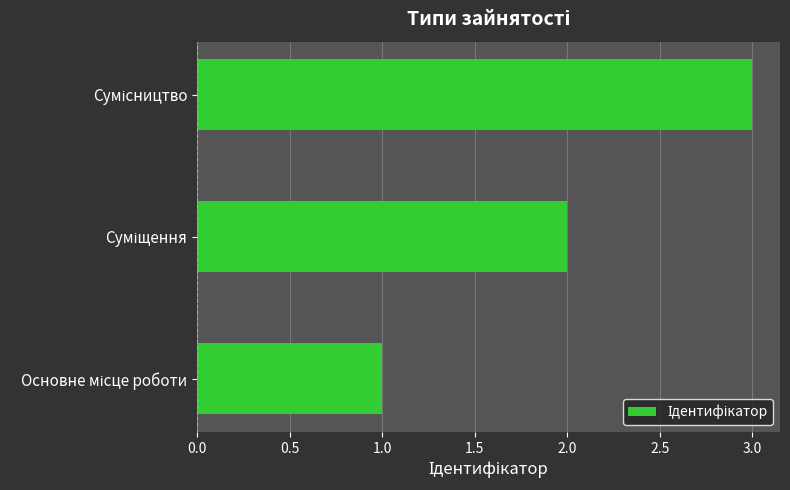

How many data points are less than 2?

1